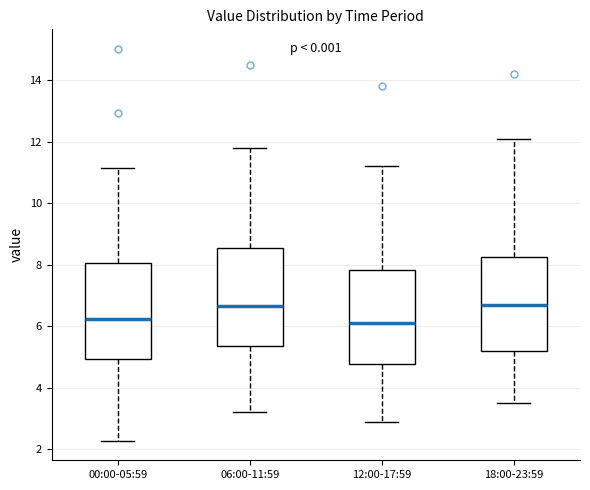

Reading left to right, transcribe this box plot: for each box, give where its median line is, the range the box spans, and where its two whiskers end, as read against the y-axis. The values are not printed on the chart, so give them approximately, as read against the axis.

00:00-05:59: median 6.2, box 5.0 to 8.0, whiskers 2.2 to 11.2
06:00-11:59: median 6.6, box 5.4 to 8.6, whiskers 3.2 to 11.8
12:00-17:59: median 6.2, box 4.8 to 7.8, whiskers 3.0 to 11.2
18:00-23:59: median 6.8, box 5.2 to 8.2, whiskers 3.6 to 12.2